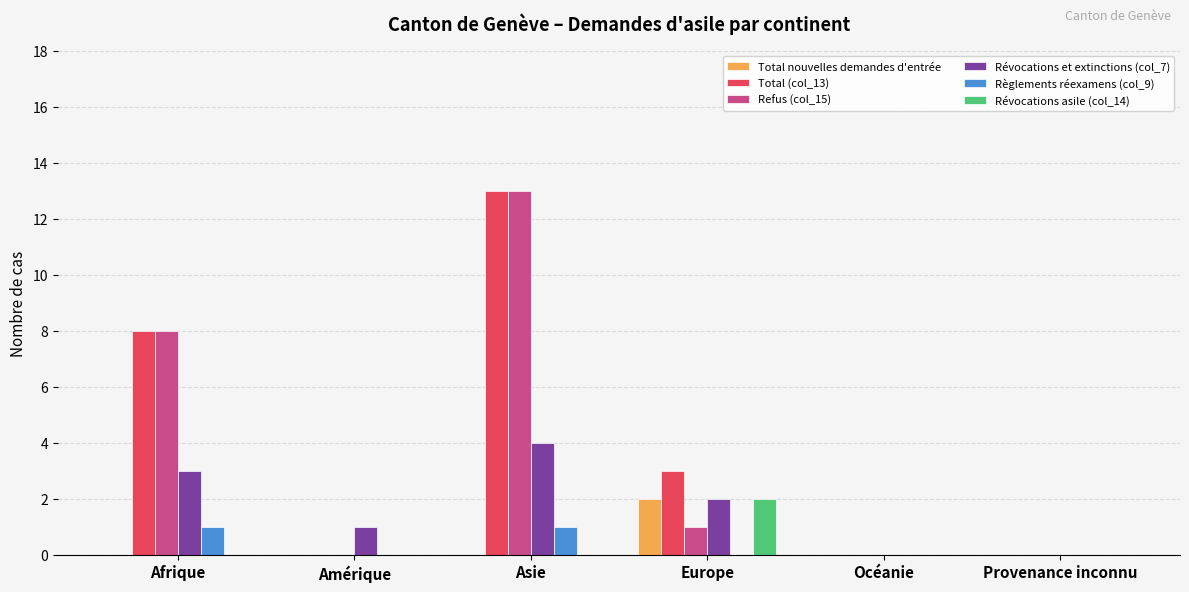

How many distinct data groups are displayed?

6